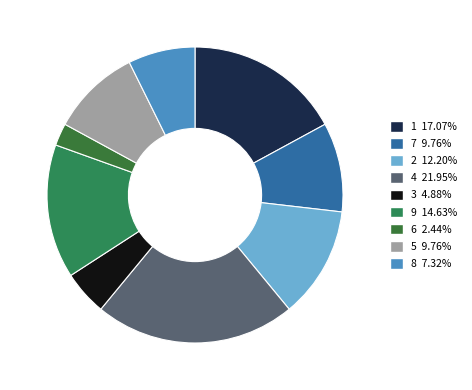

Which slice is the smallest?

6